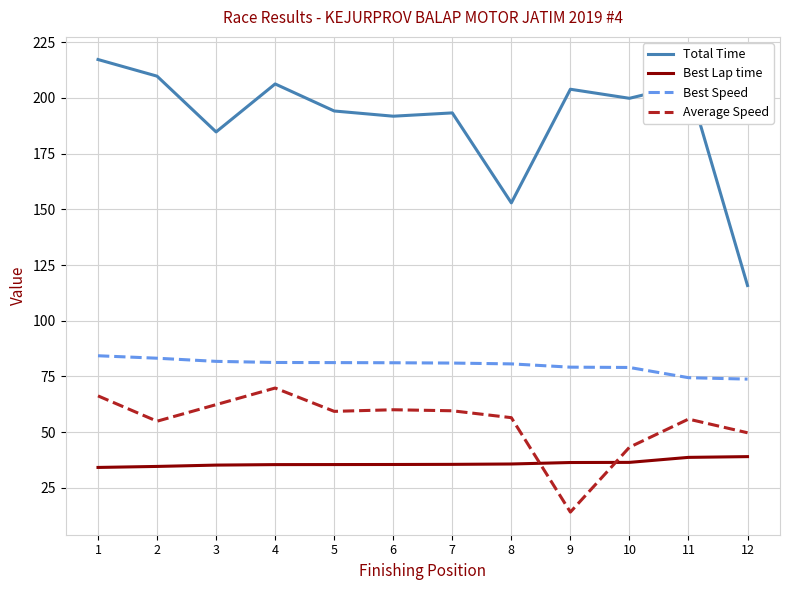

What is the lowest value of the Best Speed series?

73.8